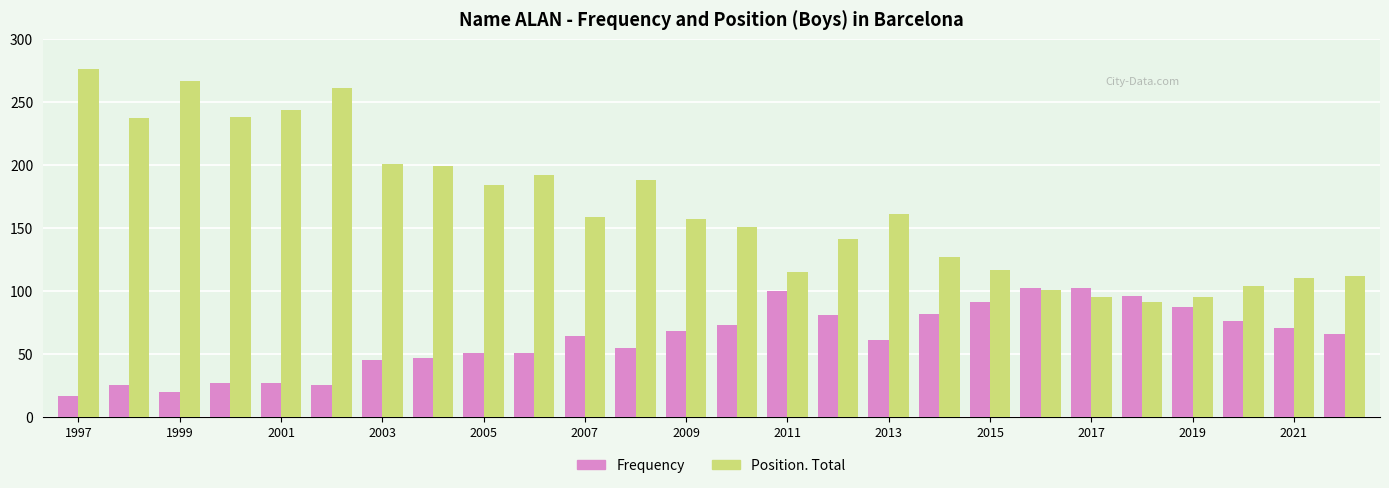

At how many categories does at least one series exceed 247?

3